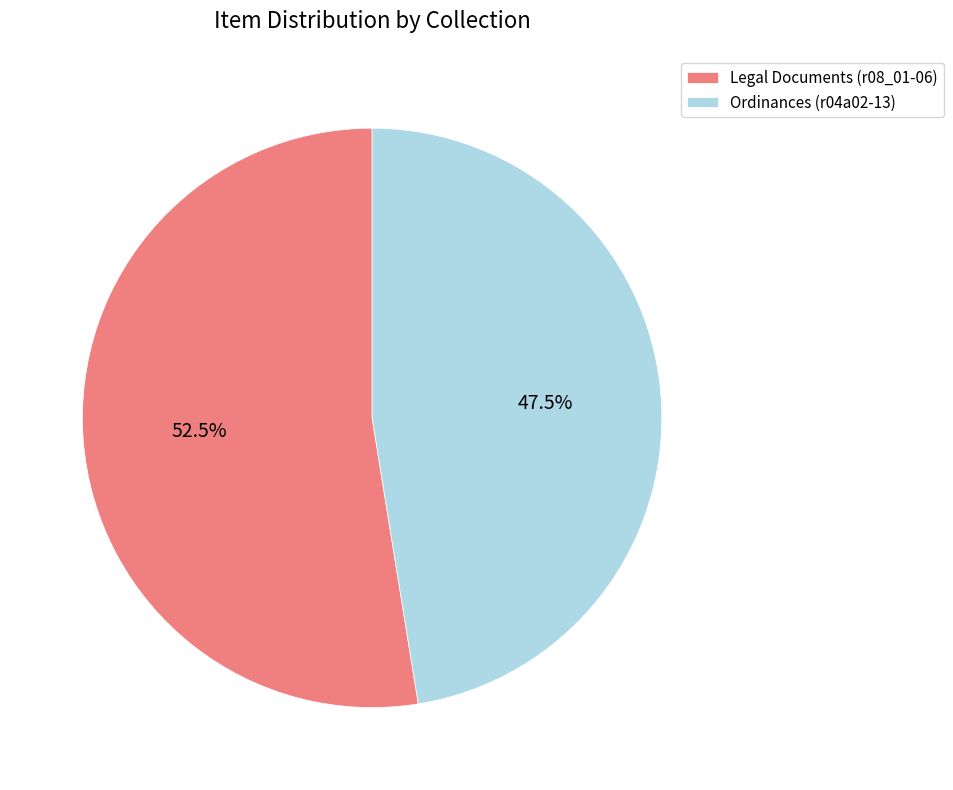

How many slices are in this pie chart?

2